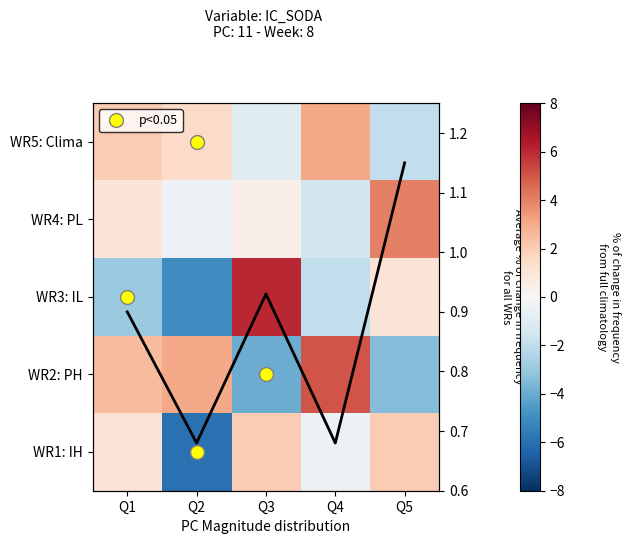

Which series has the largest range (max minus min)?

WR3: IL